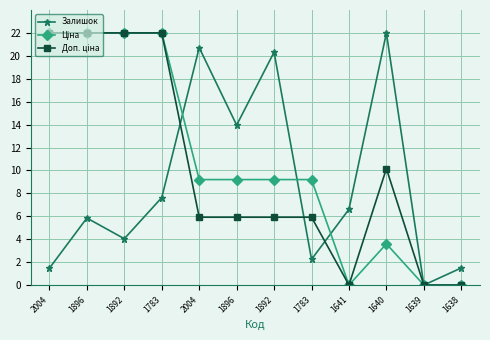

Is it true that Залишок equals 37.0 at 2004?

False